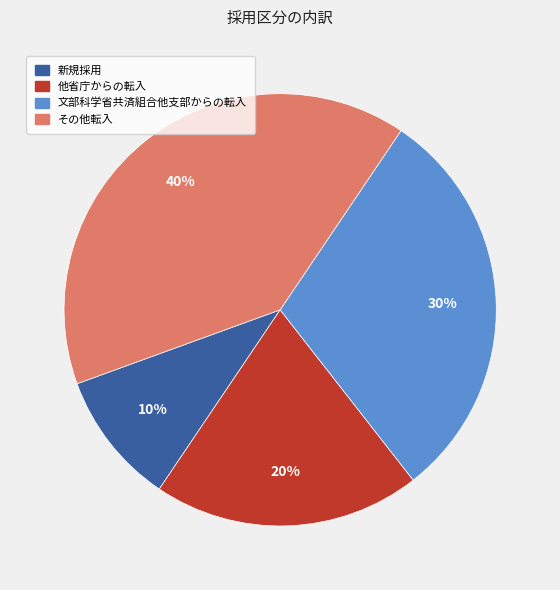

How many segments does this pie chart have?

4